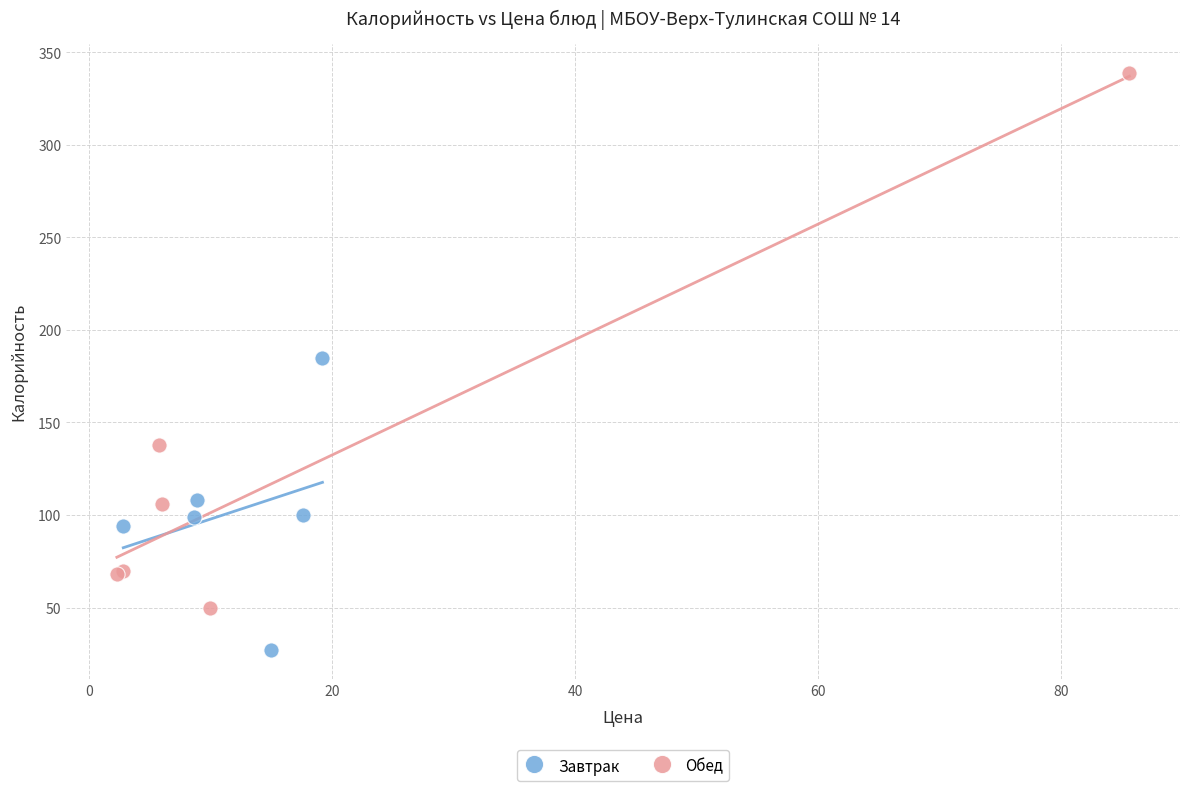

Which series has the widest spread of Y values?

Обед